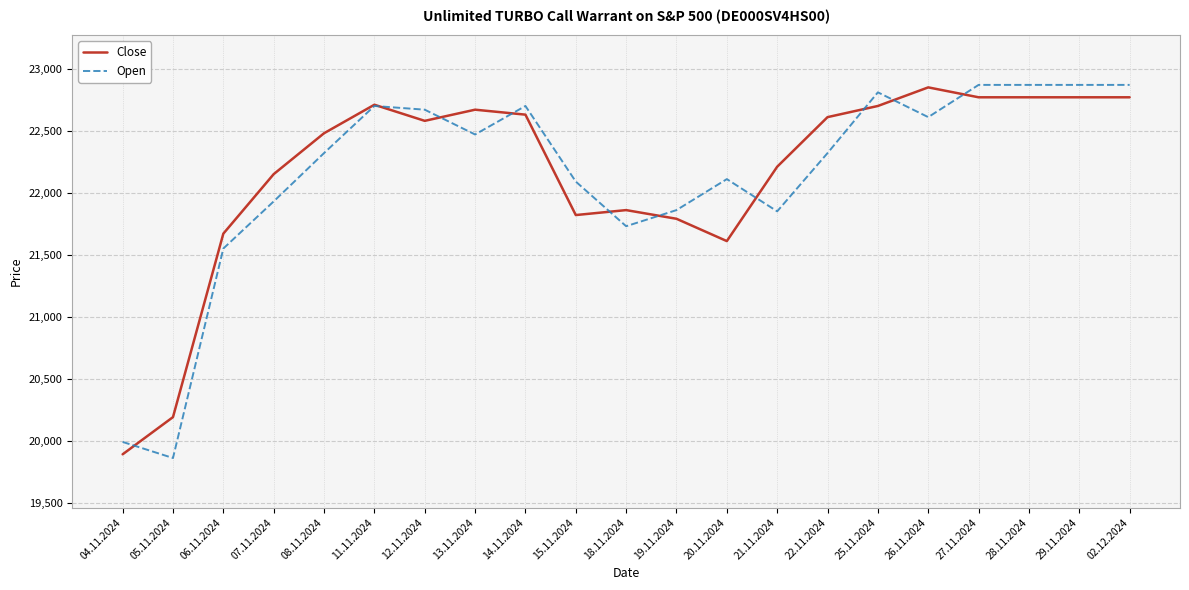

What is the average value of the Open series?

22150